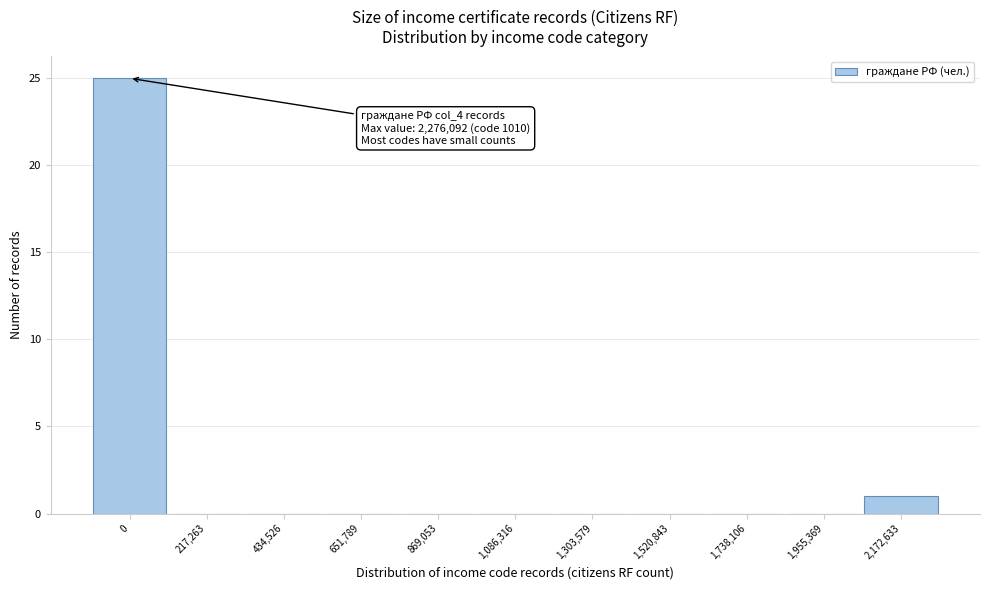

Reading left to right, extract all data points from this chart.

0=25	217,263=0	434,526=0	651,789=0	869,053=0	1,086,316=0	1,303,579=0	1,520,843=0	1,738,106=0	1,955,369=0	2,172,633=1